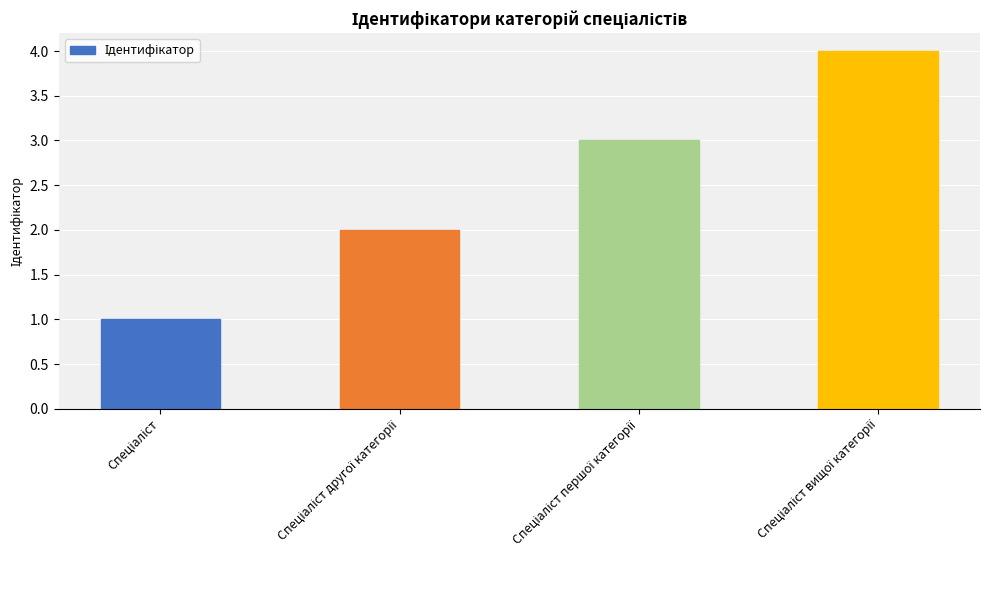

What is the greatest value displayed?

4